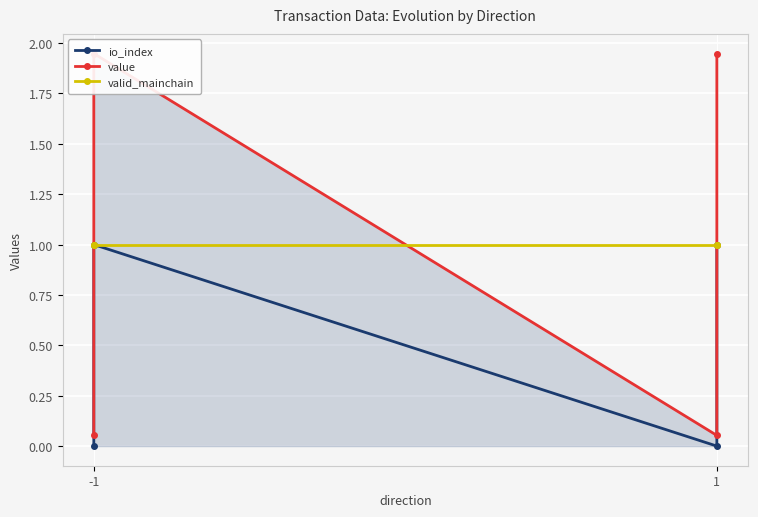

How many data points in io_index are less than 1?

2